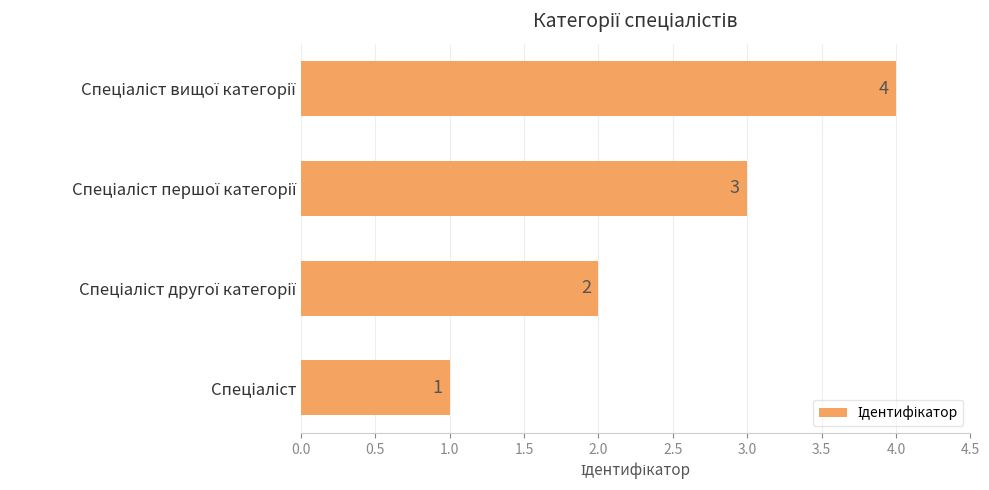

How many values are between 2 and 4?

3